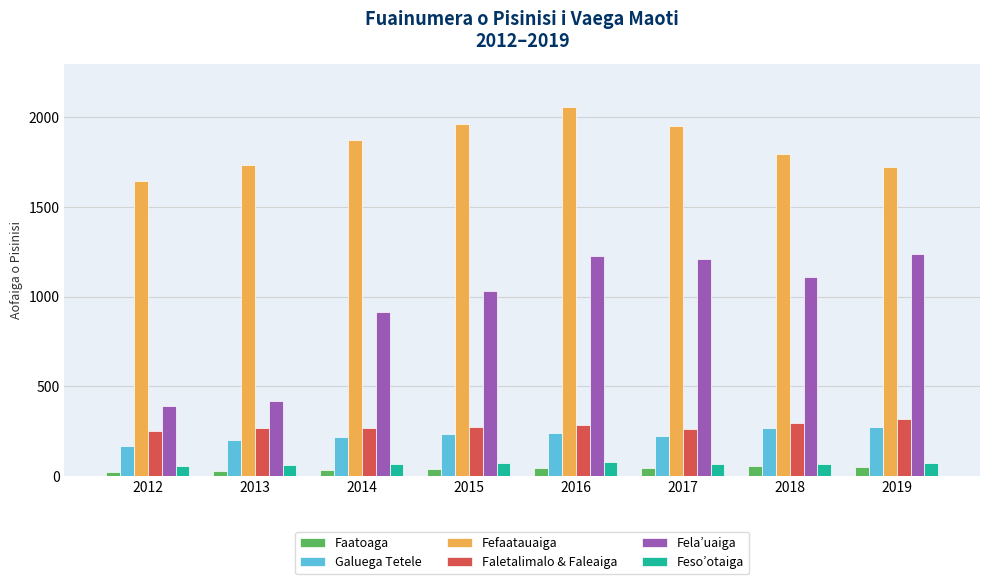

The Fefaatauaiga series shows 1875 at 2014. True or false?

True